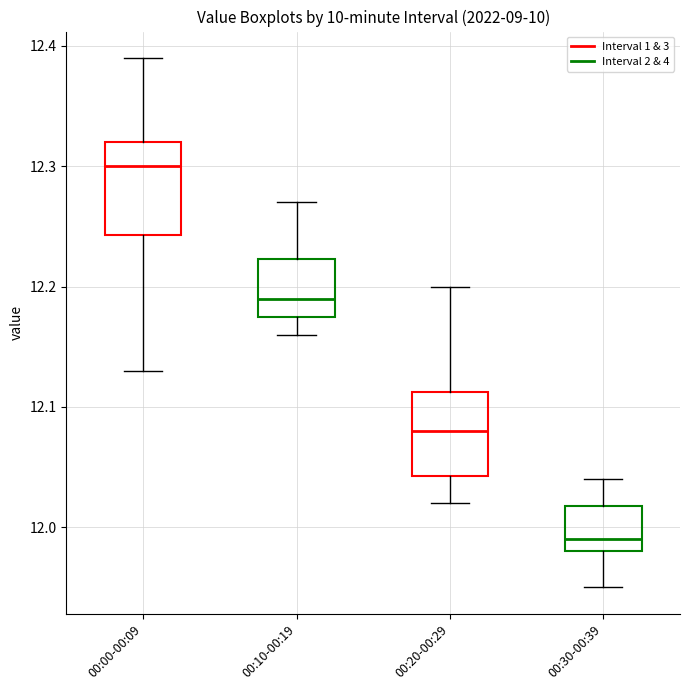

Reading left to right, read every box against the y-axis: the position of its median line, the range the box covers, and the ends of its whiskers. The values are not printed on the chart, so give them approximately, as read against the axis.

00:00-00:09: median 12.30, box 12.24 to 12.32, whiskers 12.13 to 12.39
00:10-00:19: median 12.19, box 12.18 to 12.22, whiskers 12.16 to 12.27
00:20-00:29: median 12.08, box 12.04 to 12.11, whiskers 12.02 to 12.20
00:30-00:39: median 11.99, box 11.98 to 12.02, whiskers 11.95 to 12.04